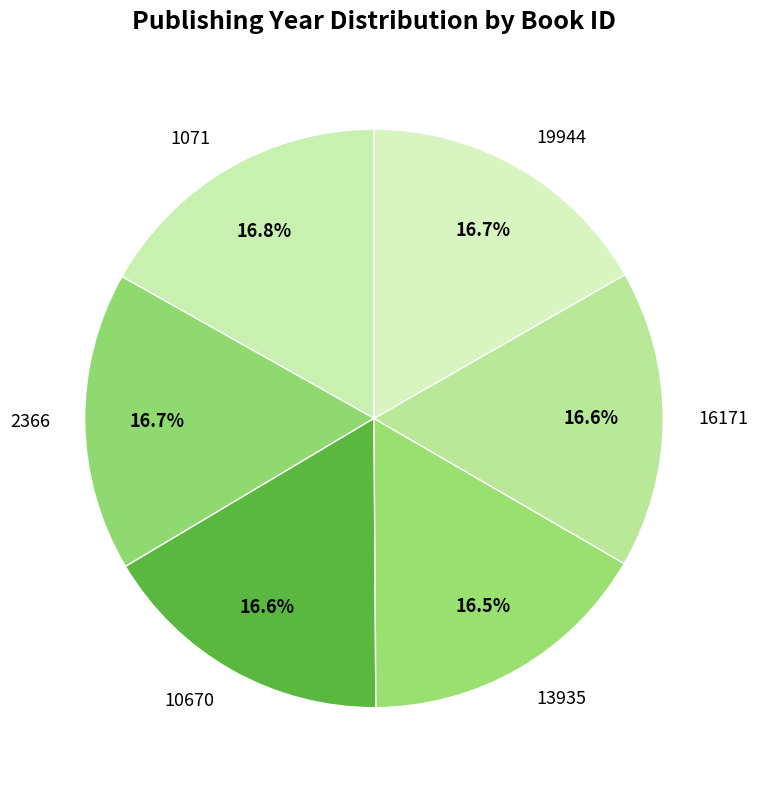

What is the ratio of the value at 13935 to the value at 10670?

1.0